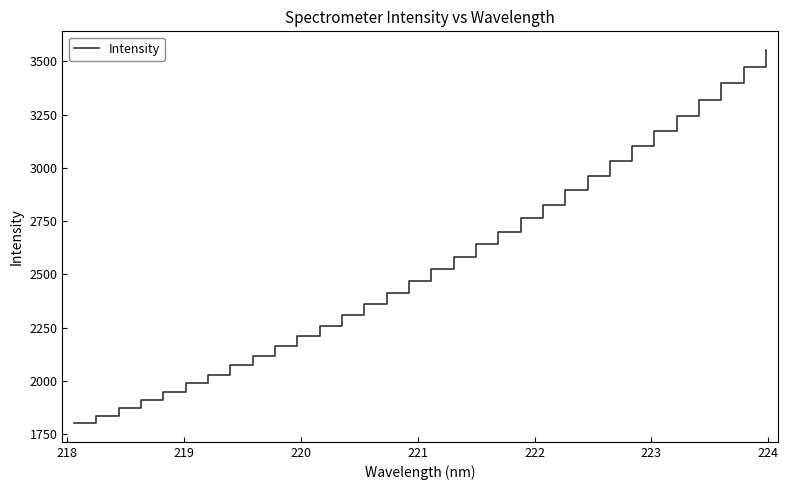

What is the minimum value shown in the chart?

1802.5